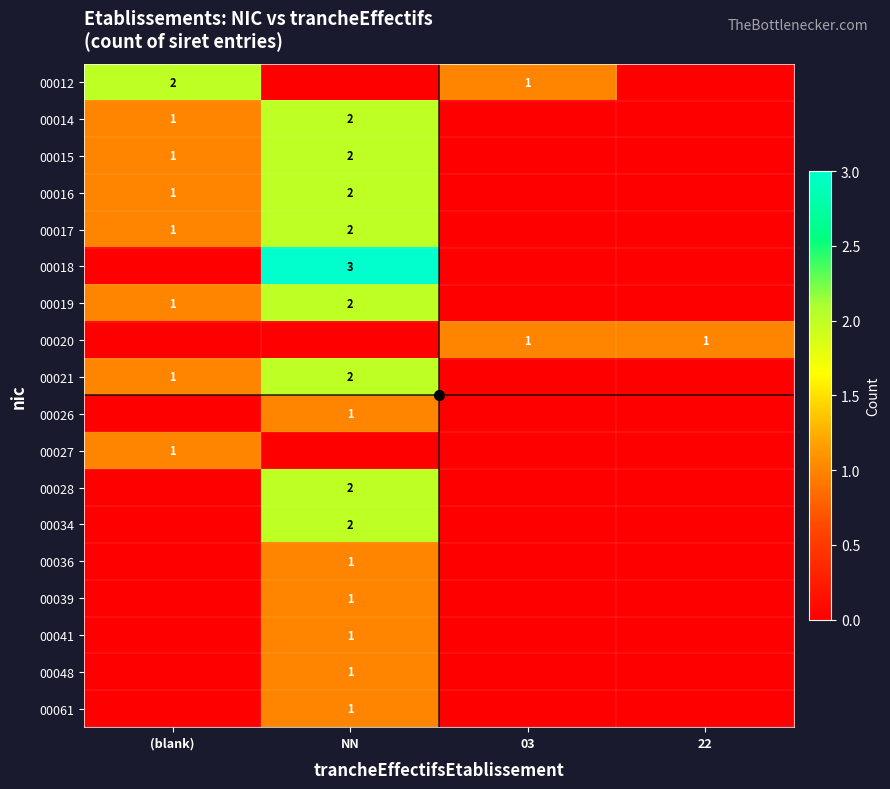

True or false: 00019 has a value of 0 at (blank).

False